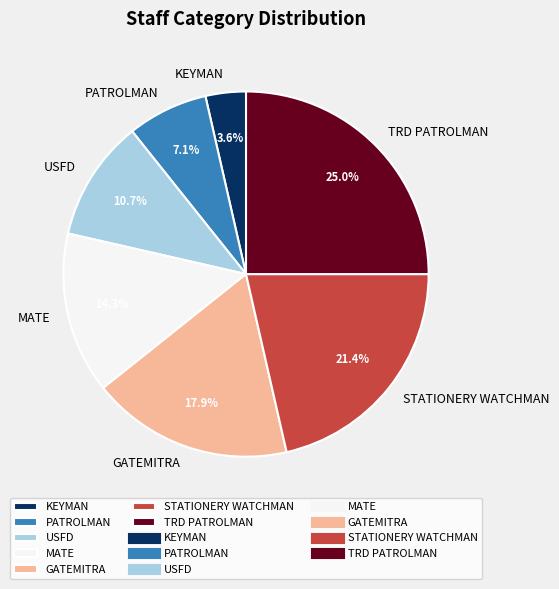

Rank the categories by value from highest to lowest.

TRD PATROLMAN, STATIONERY WATCHMAN, GATEMITRA, MATE, USFD, PATROLMAN, KEYMAN